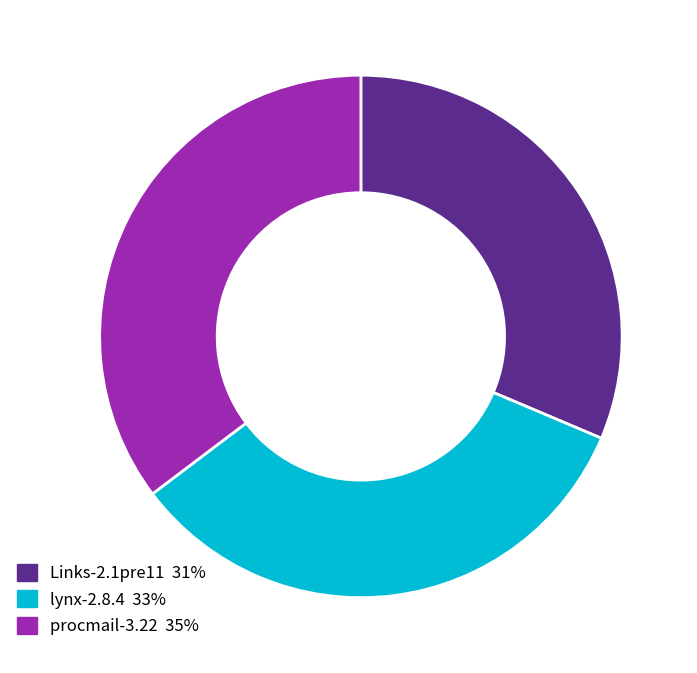

Combined, do Links-2.1pre11 and procmail-3.22 account for over 50%?

Yes